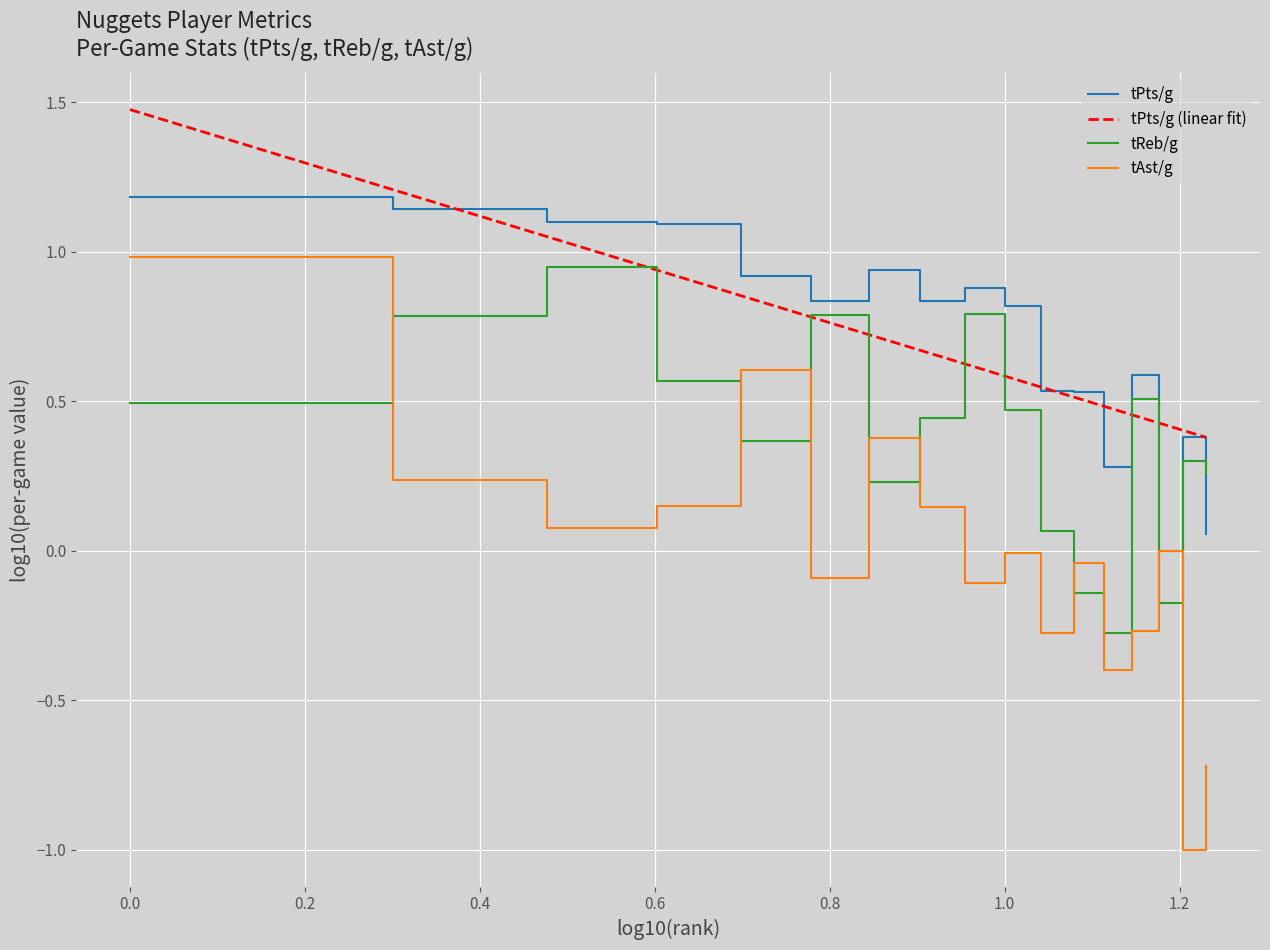

How many categories are shown in the chart?

17